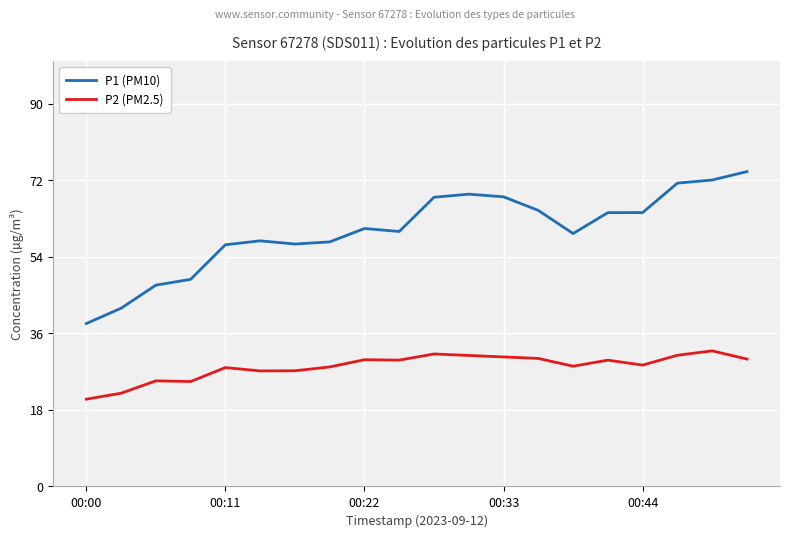

How many lines are shown in the chart?

2